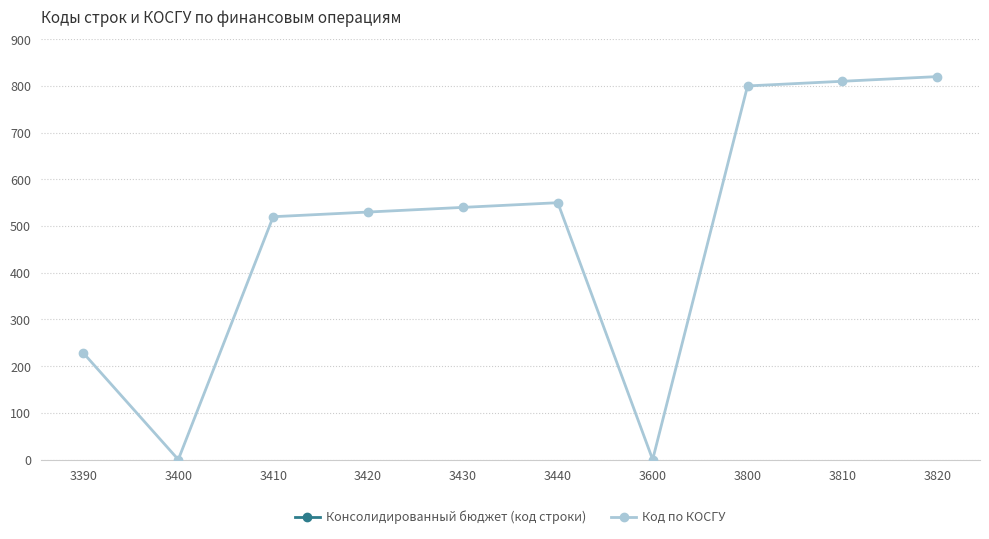

At 3440, list the series in order from largest to smallest.

Консолидированный бюджет (код строки), Код по КОСГУ